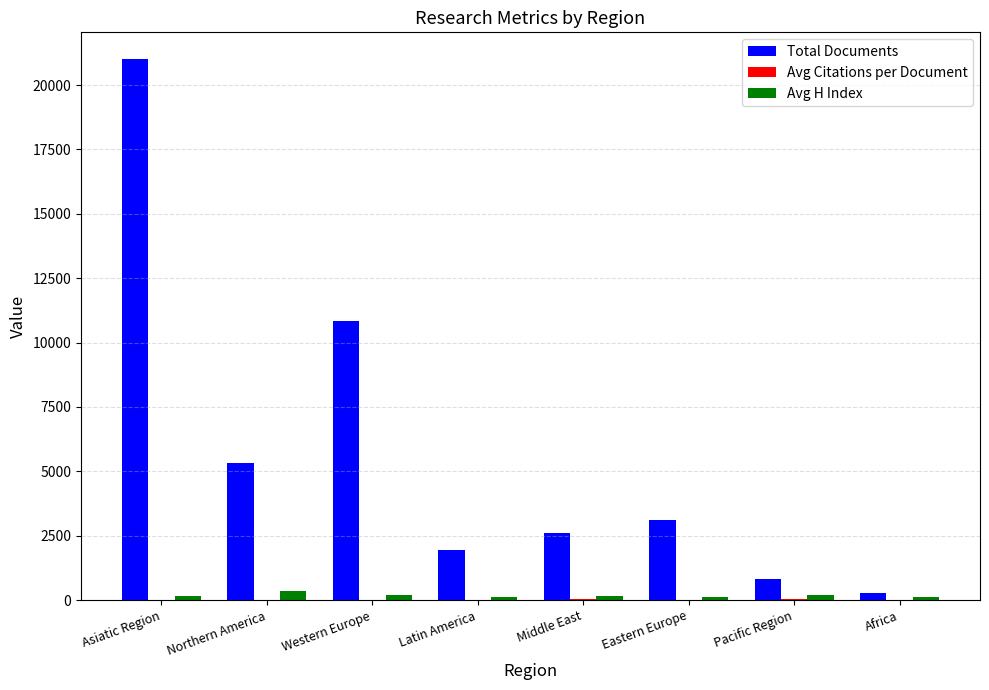

Which series has the largest total across all categories?

Total Documents